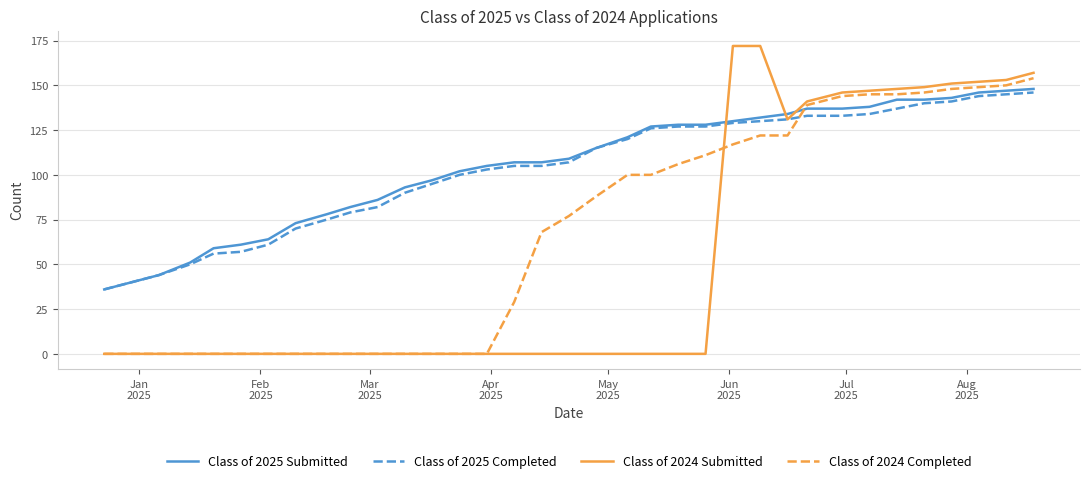

How many distinct data groups are displayed?

4